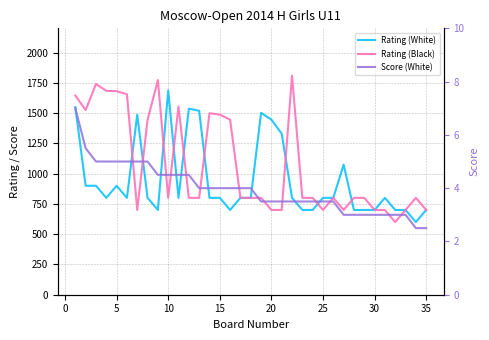

What is the sum of all Score (White) values?

138.5